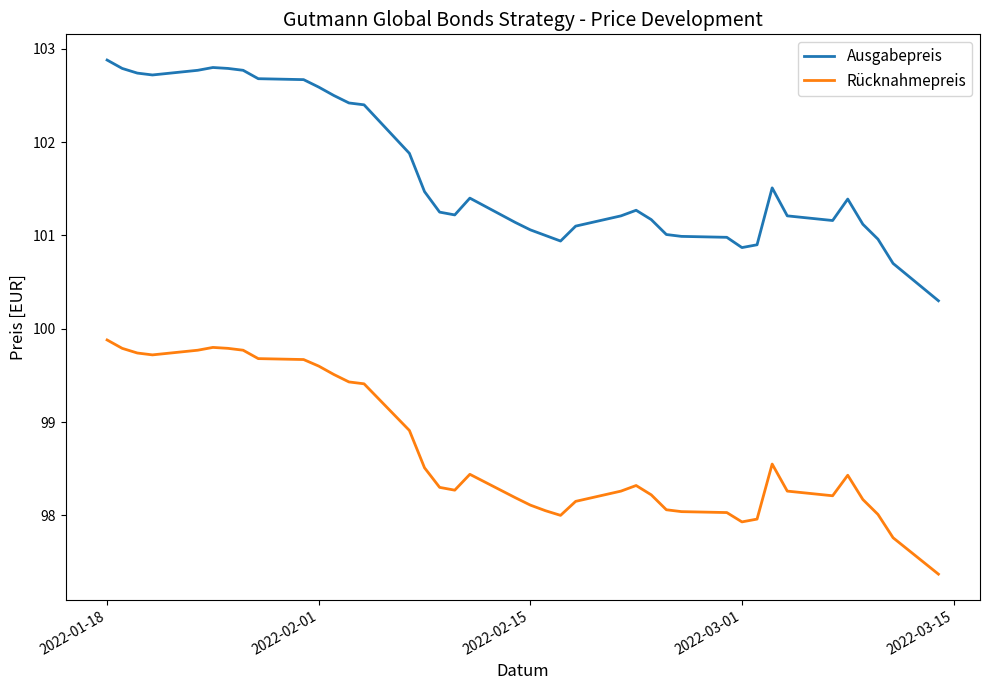

List the series in order of their peak value, lowest first.

Rücknahmepreis, Ausgabepreis